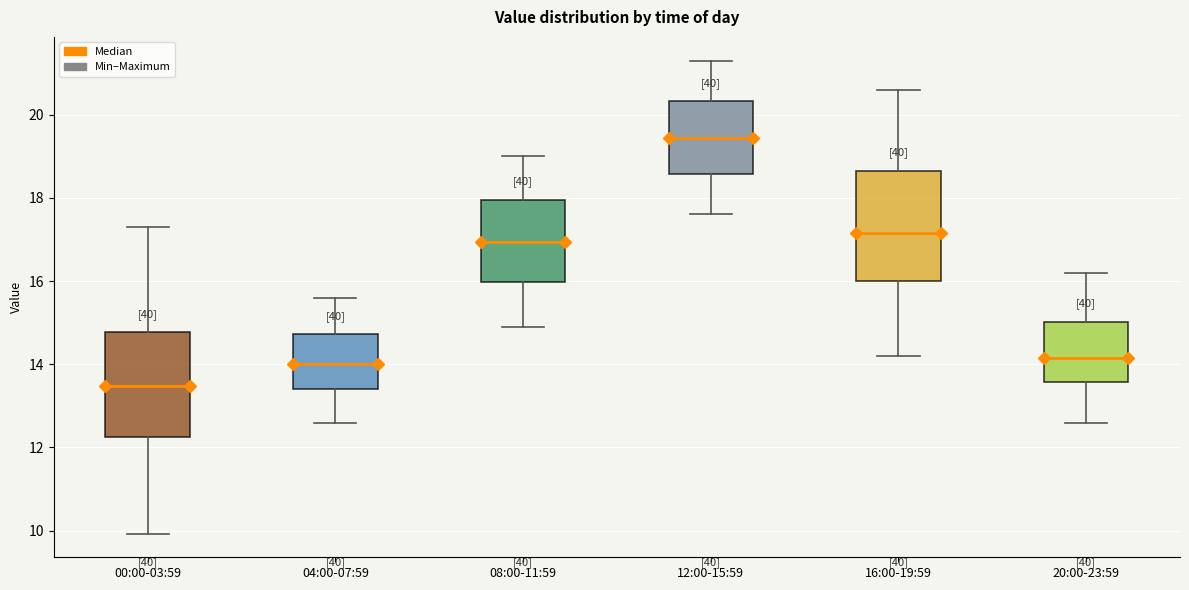

Where is the lower edge of the box for 08:00-11:59 on the y-axis? The values are not printed on the chart, so give them approximately, as read against the axis.

16.0